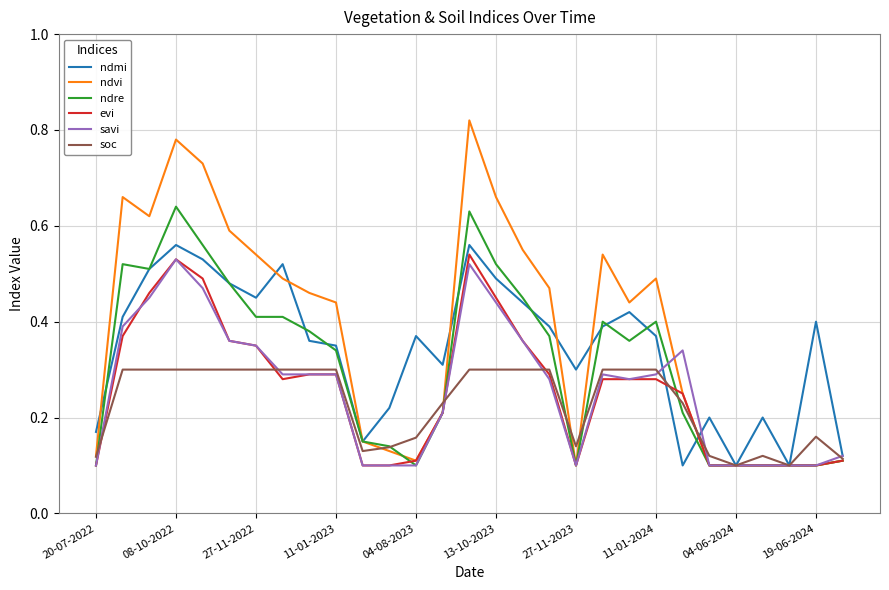

Which series has the widest spread of values?

ndvi